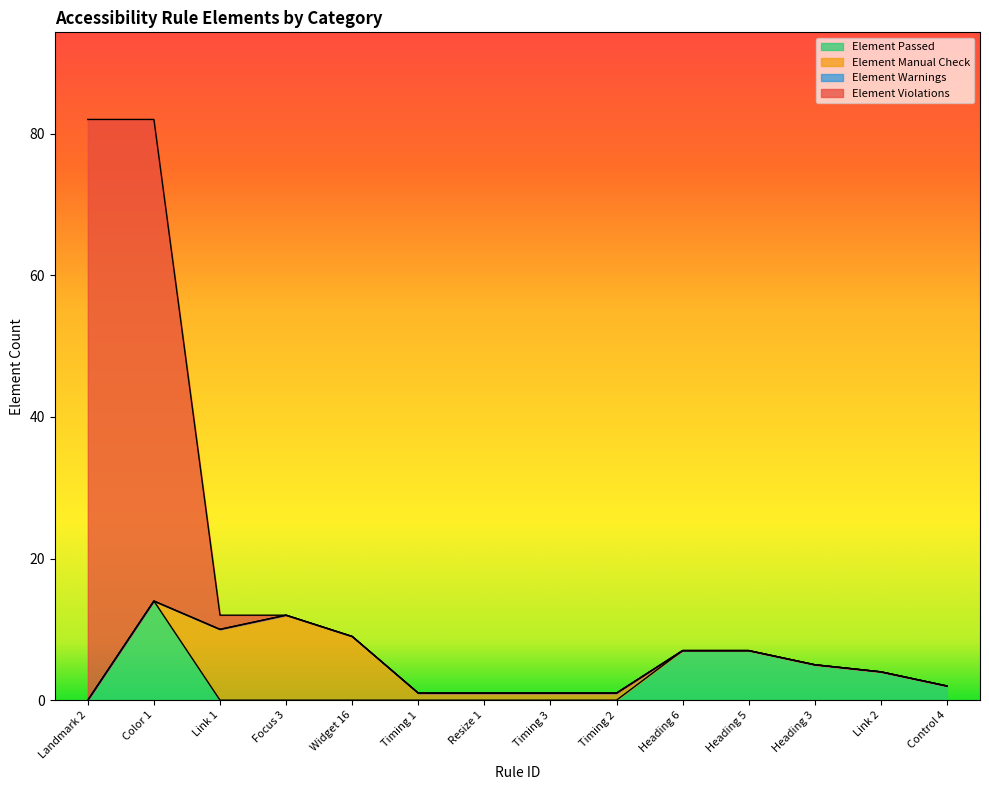

What is the difference between the maximum and minimum values in the Element Passed series?

14